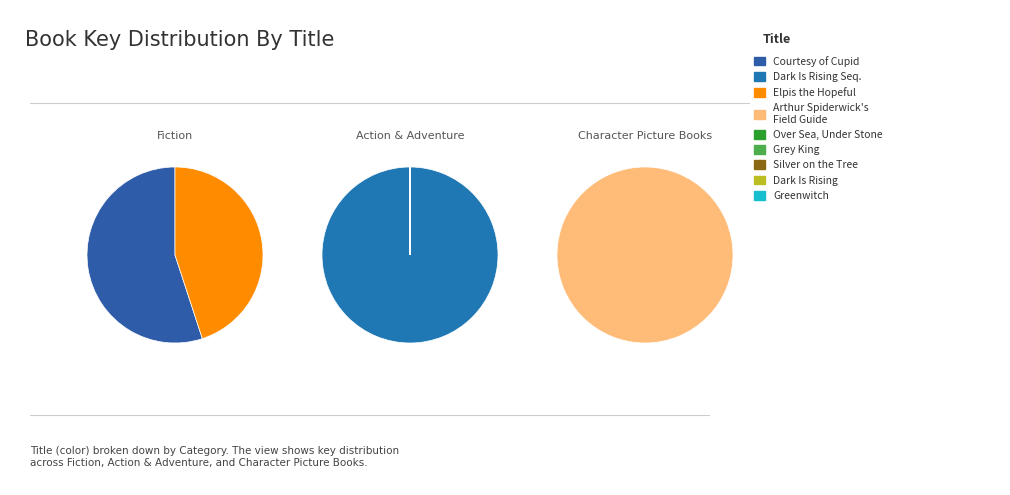

What is the ratio of the value at Dark Is Rising Sequence (Boxed Set) to the value at Silver on the Tree?

33212.6